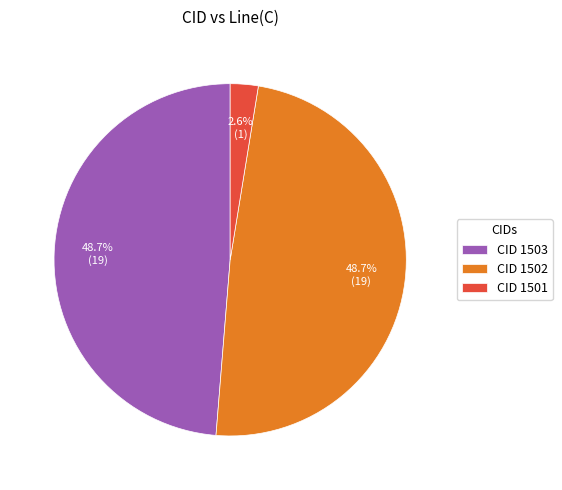

What portion of the pie excludes CID 1502?

51.3%